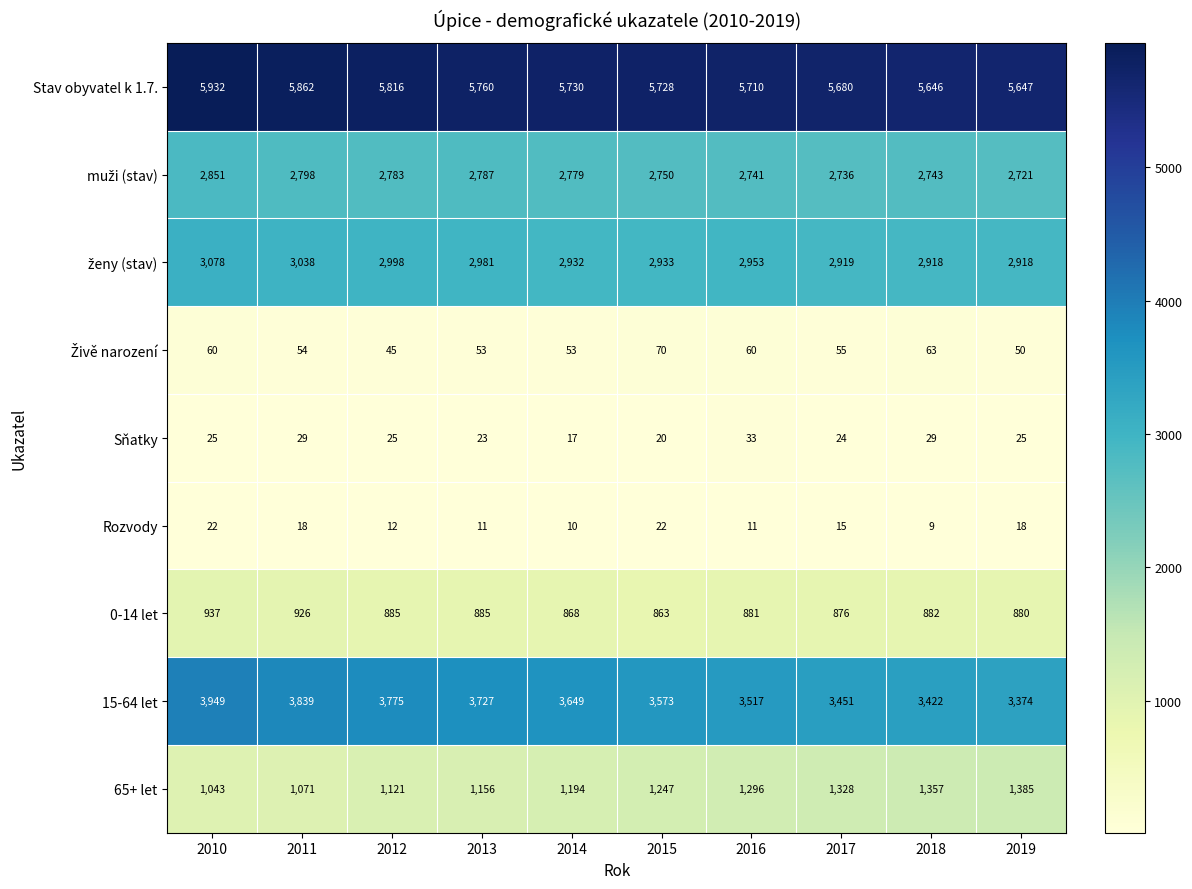

Count the number of data series in this chart.

9